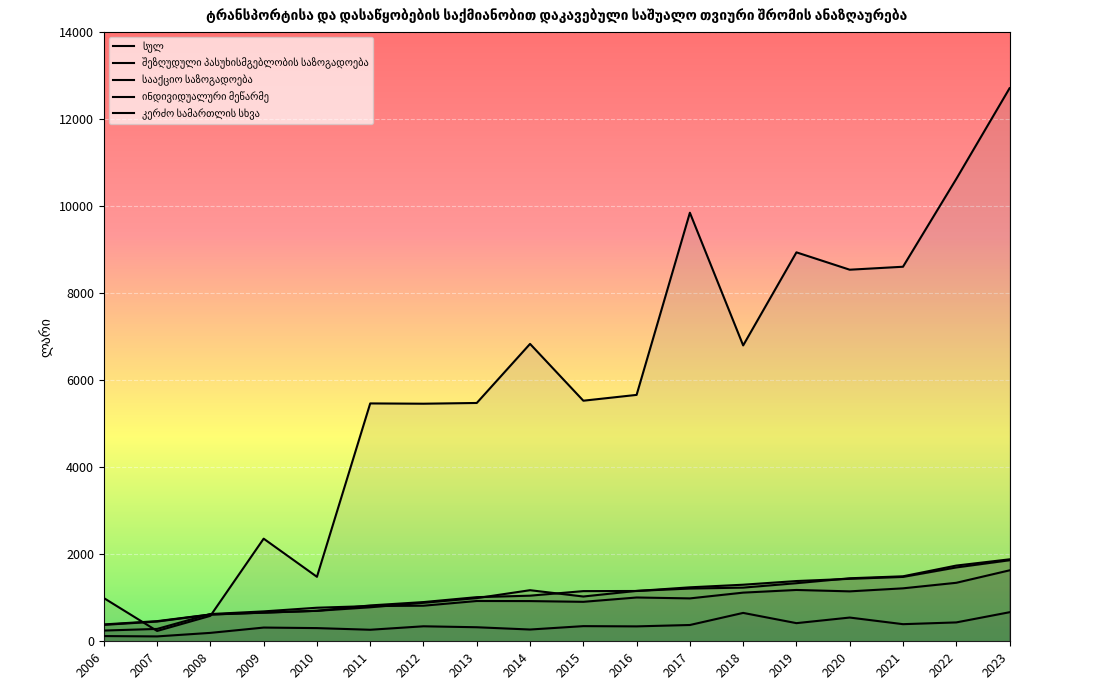

At which category does კერძო სამართლის სხვა reach its first local peak?

2009